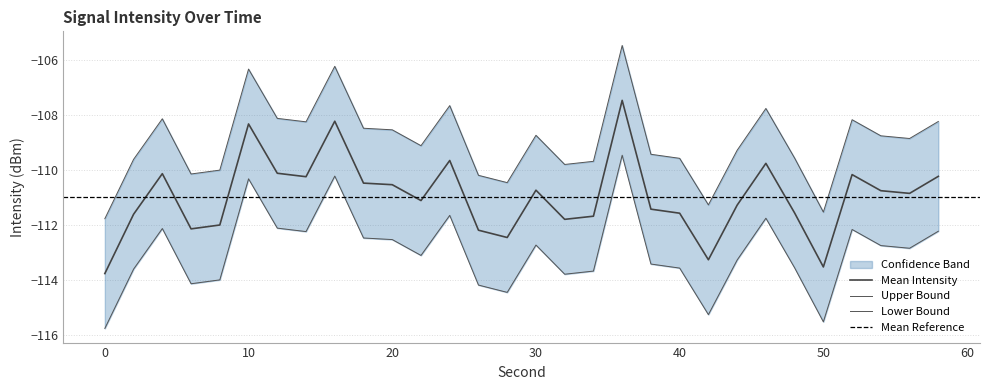

True or false: intensity_upper and intensity_lower intersect in this chart.

False